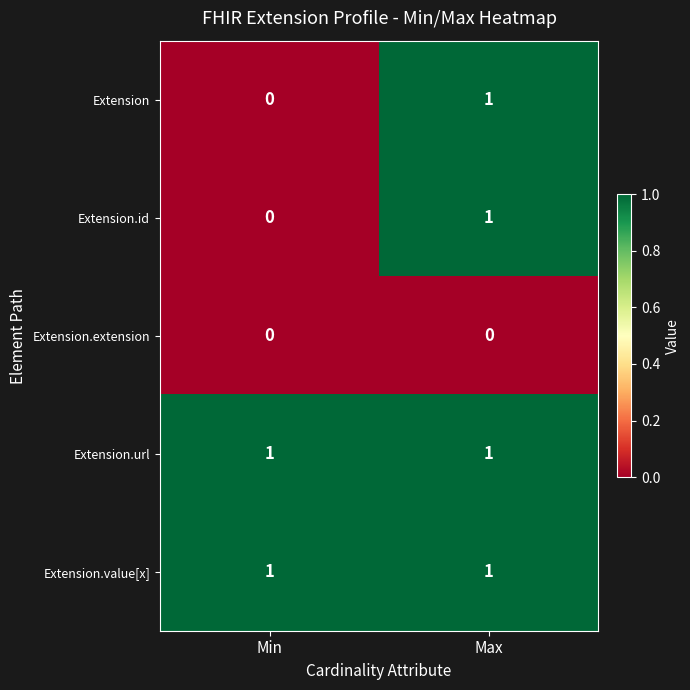

Is the value of Extension.url at Min greater than the value of Extension.extension at Min?

Yes